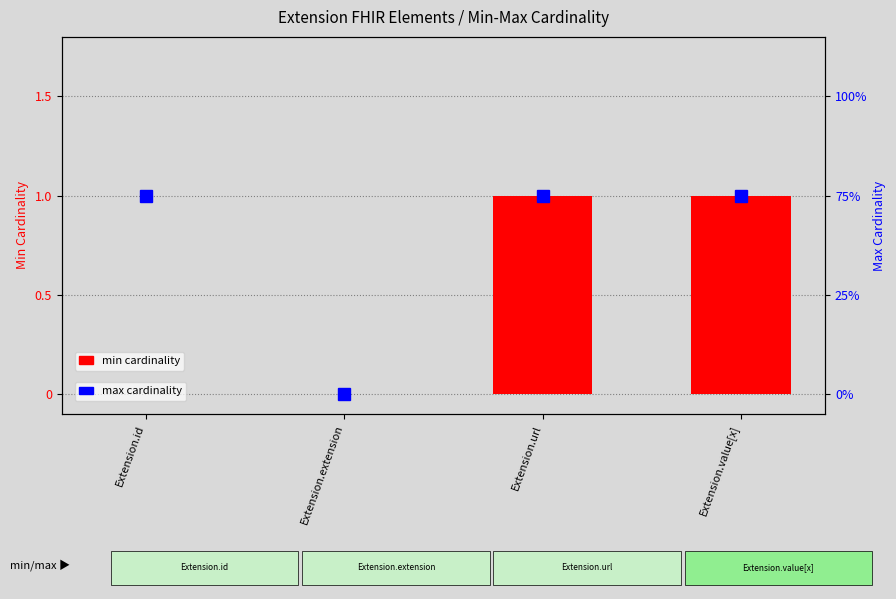

Which category has the highest value in the max cardinality series?

Extension.id